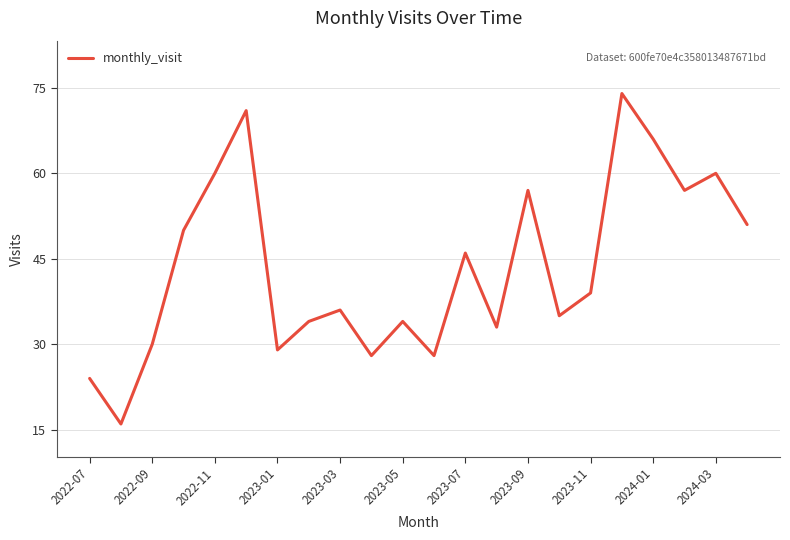

How many lines are shown in the chart?

1